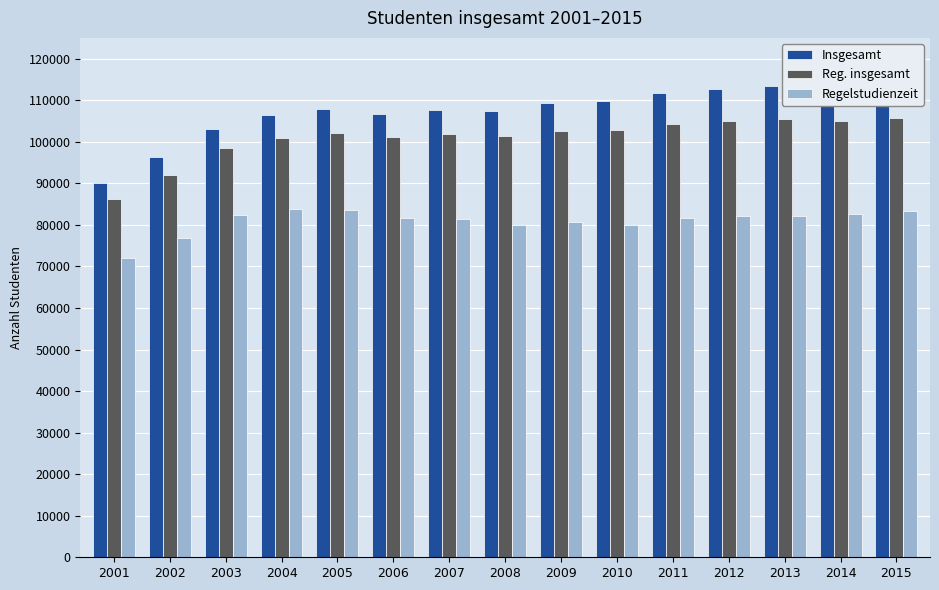

Between 2001 and 2013, which series saw the biggest shift?

Insgesamt